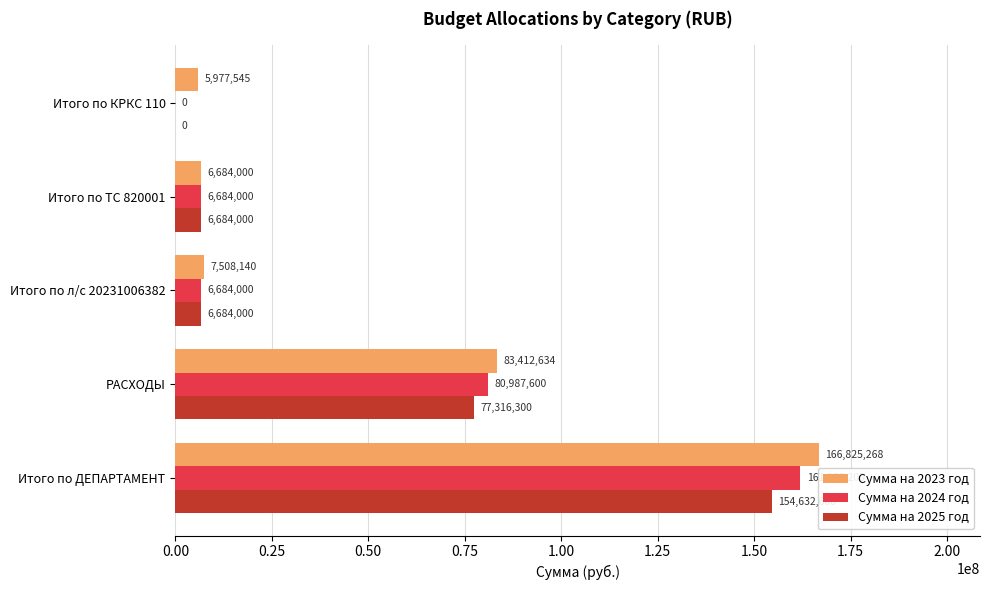

Which series has the largest total across all categories?

Сумма на 2023 год